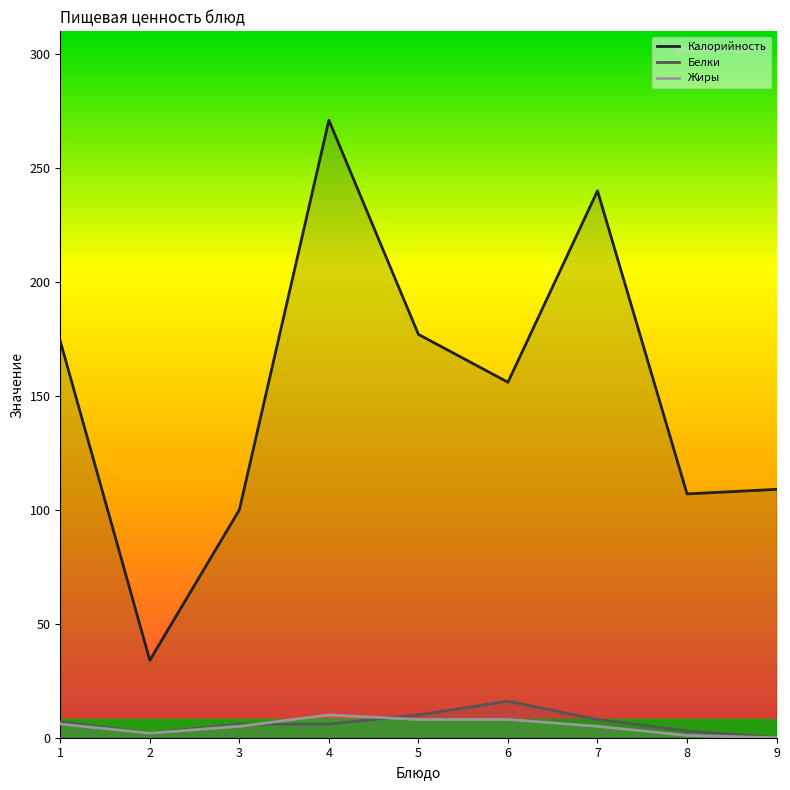

How many data points in Жиры are less than 5?

3